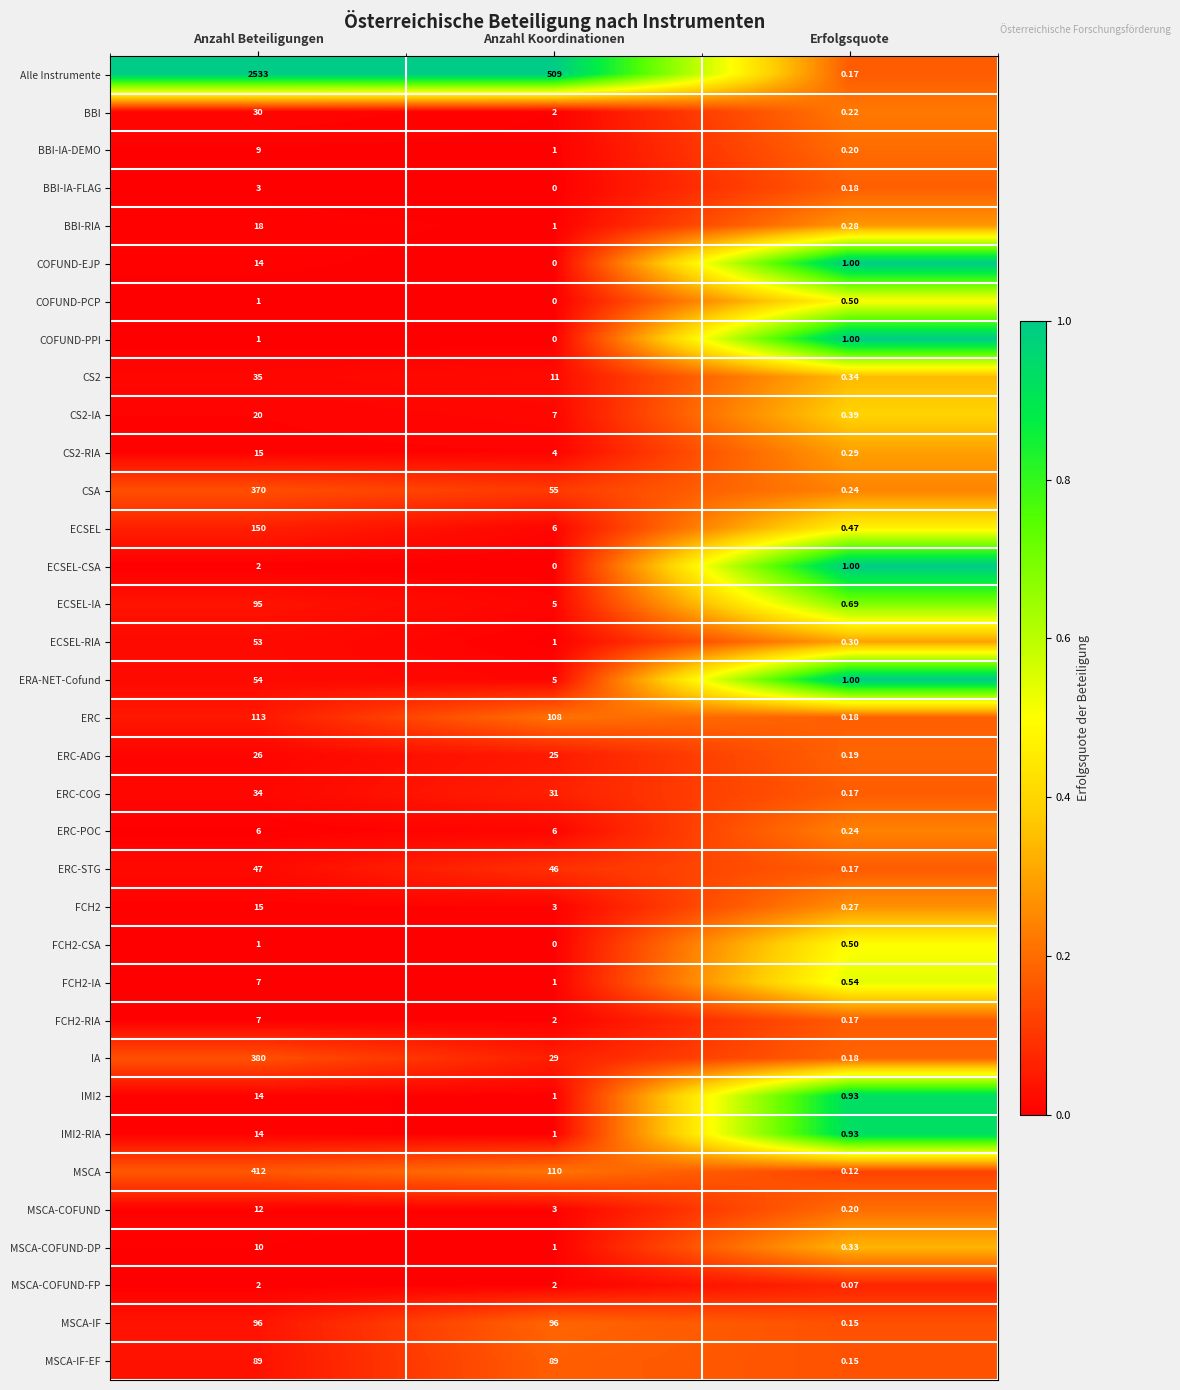

At which category is the sum across all series the highest?

Anzahl Beteiligungen